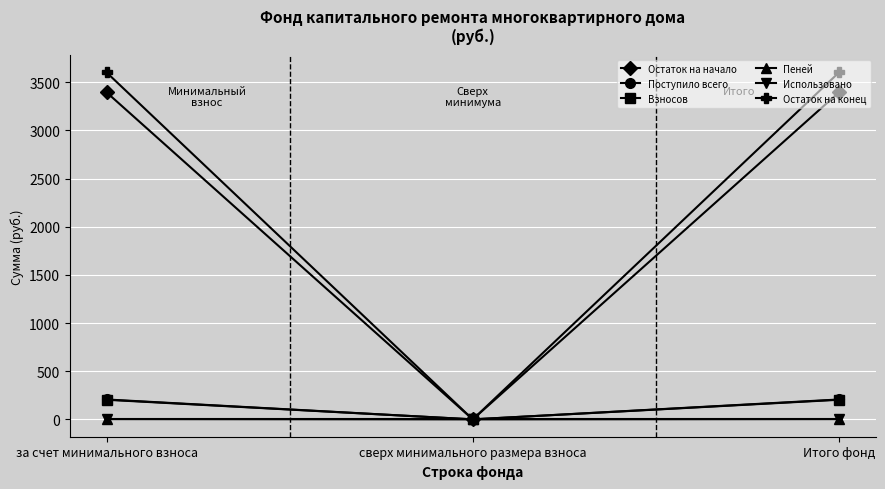

Is the value of Остаток на начало at Итого фонд greater than the value of Использовано at сверх минимального размера взноса?

Yes